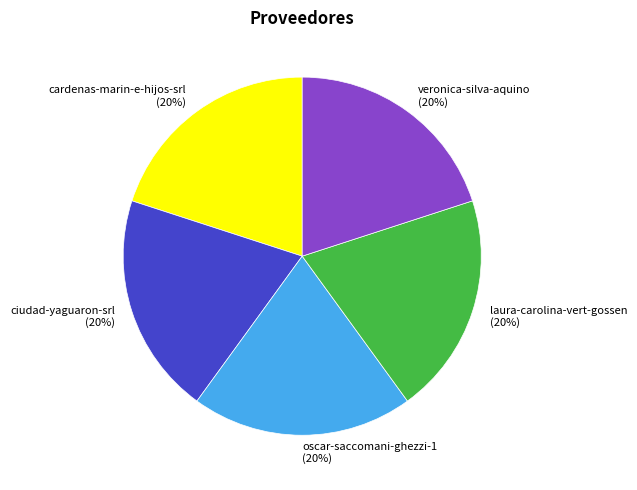

True or false: veronica-silva-aquino accounts for 20% of the total.

True